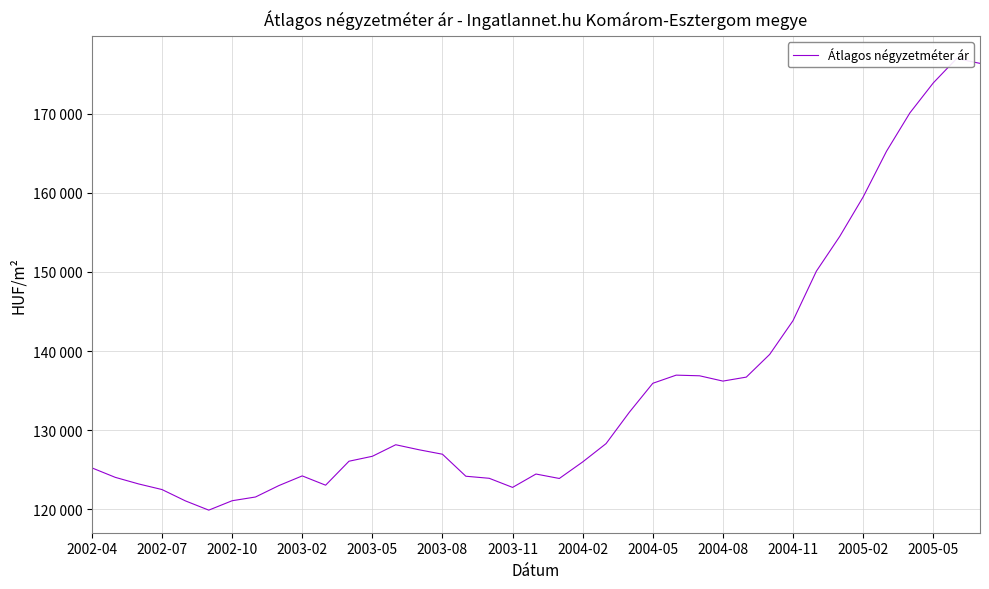

Reading right to left, what are all the values shown in this chart?

176391	177003	173914	170125	165275	159490	154510	150108	143847	139572	136702	136199	136870	136952	135921	132275	128290	125974	123880	124442	122751	123903	124163	126947	127510	128147	126687	126062	123030	124206	122981	121537	121064	119874	121046	122478	123188	124022	125220